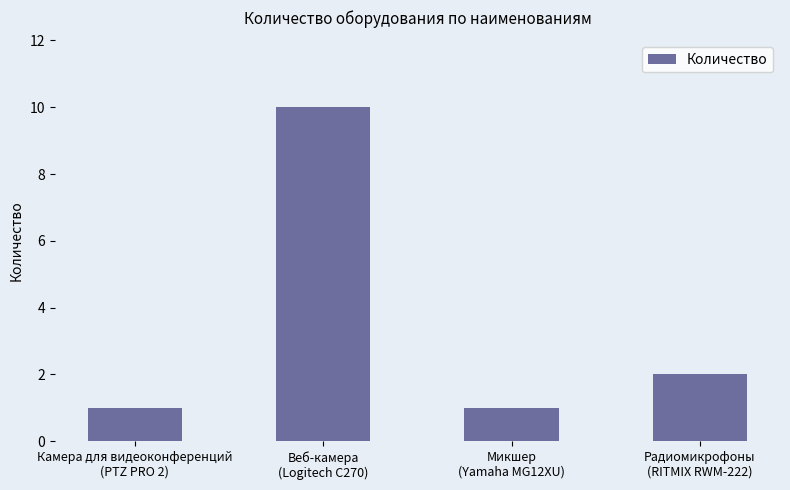

What is the greatest value displayed?

10